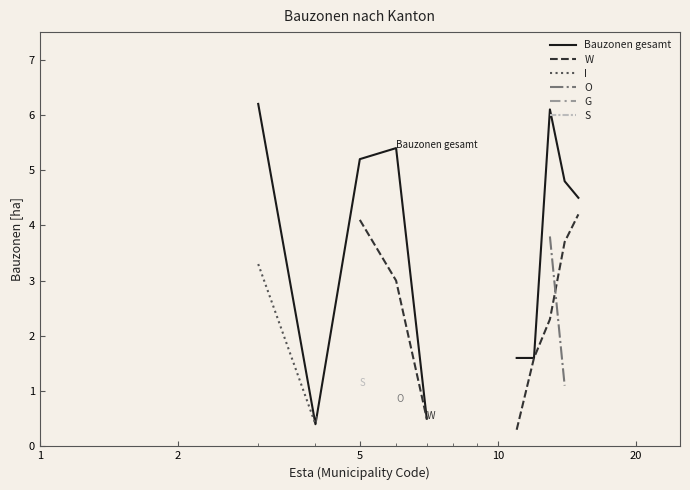

Which series has the widest spread of values?

Bauzonen gesamt